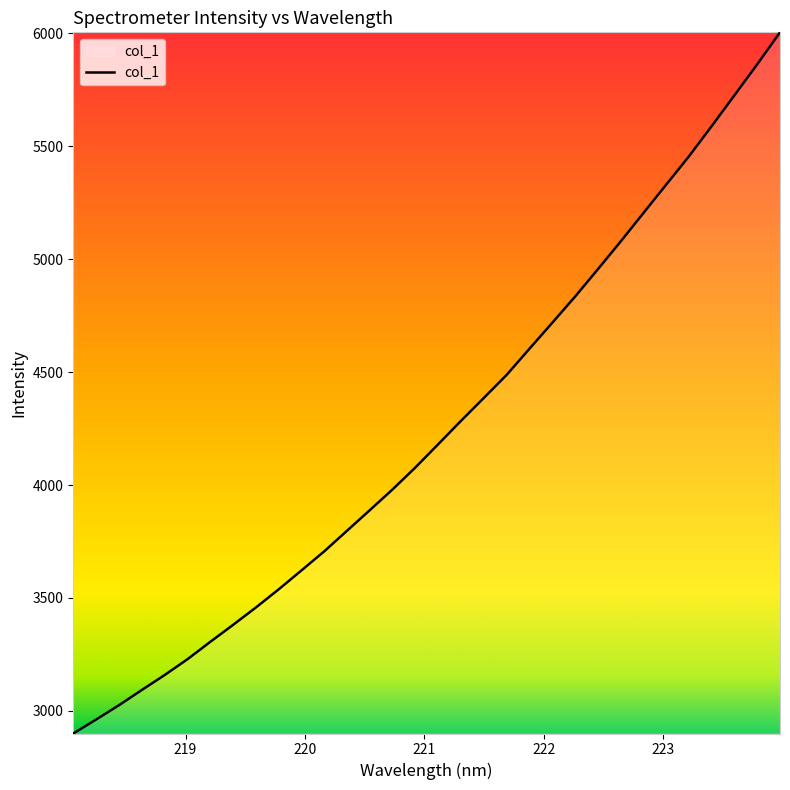

Does the chart display data point markers on the line(s)?

No